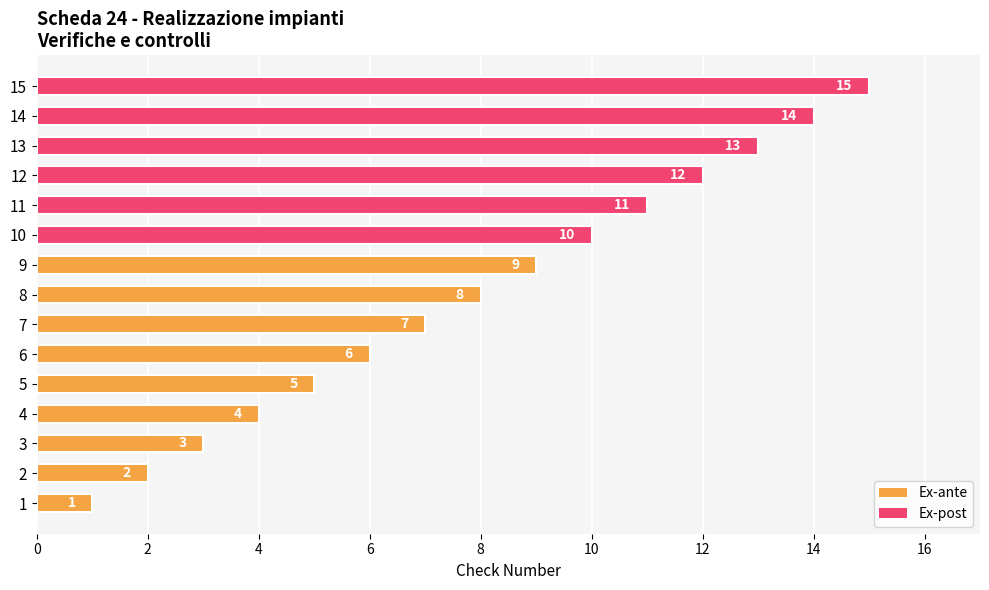

How many bars are there in total?

15